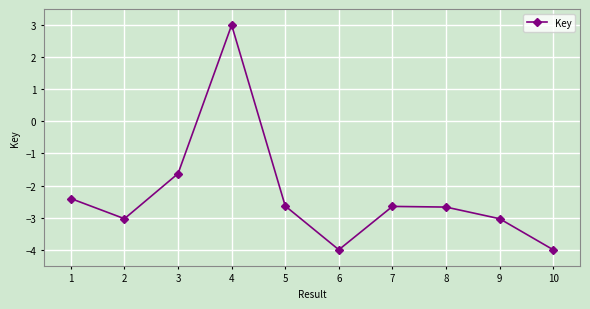

Which label corresponds to the largest value in the chart?

4